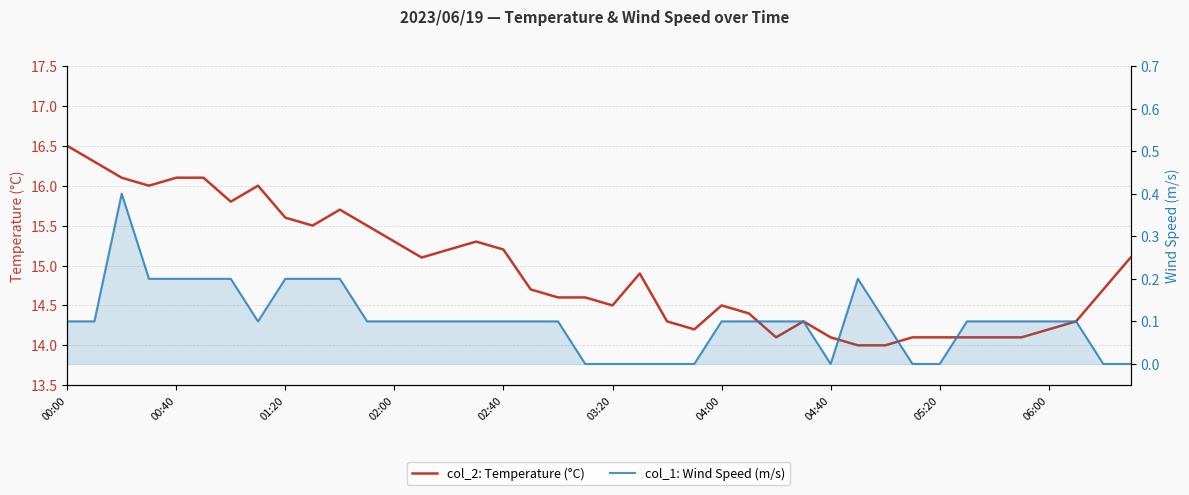

True or false: col_2: Temperature (°C) and col_1: Wind Speed (m/s) intersect in this chart.

False